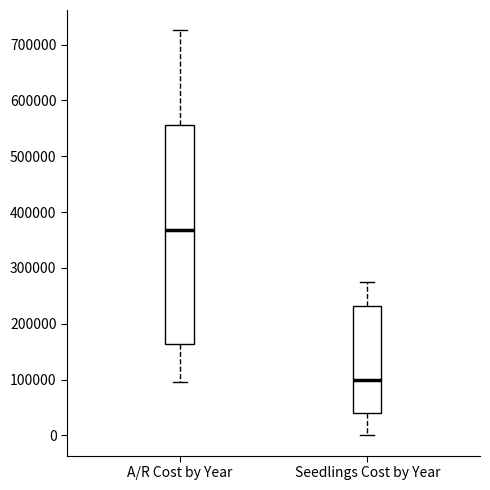

Reading left to right, transcribe this box plot: for each box, give where its median line is, the range the box spans, and where its two whiskers end, as read against the y-axis. The values are not printed on the chart, so give them approximately, as read against the axis.

A/R Cost by Year: median 370000, box 160000 to 560000, whiskers 100000 to 730000
Seedlings Cost by Year: median 100000, box 40000 to 230000, whiskers 0 to 270000